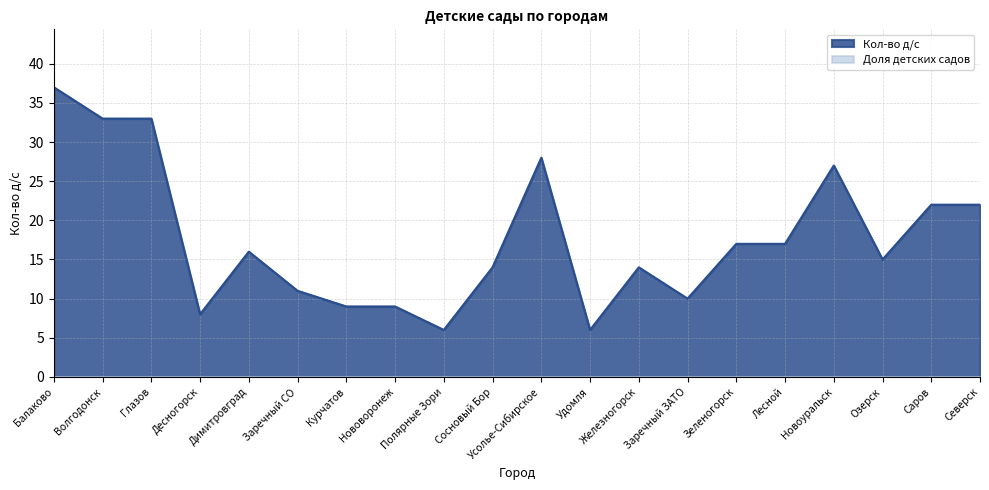

What position from the right is Удомля?

9